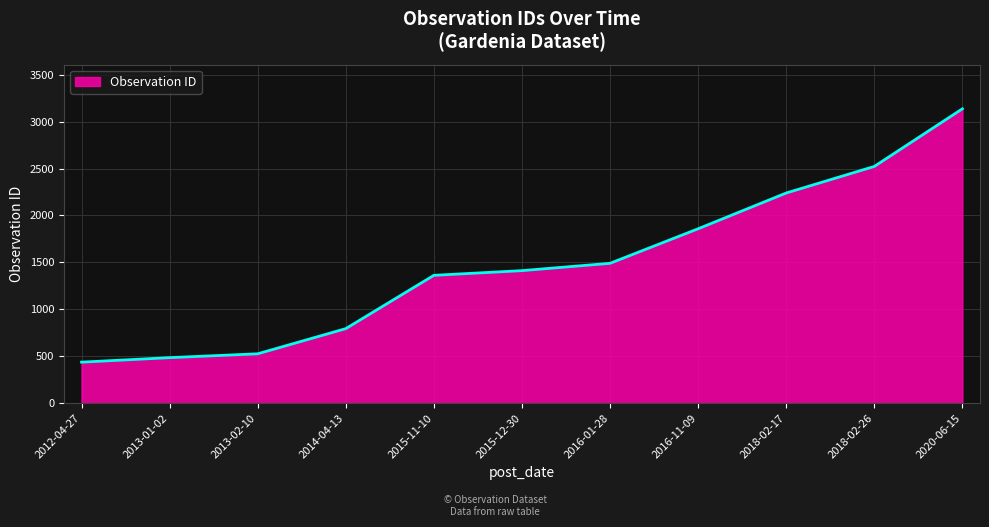

Where is the data nearest to the value 1786?

2016-11-09